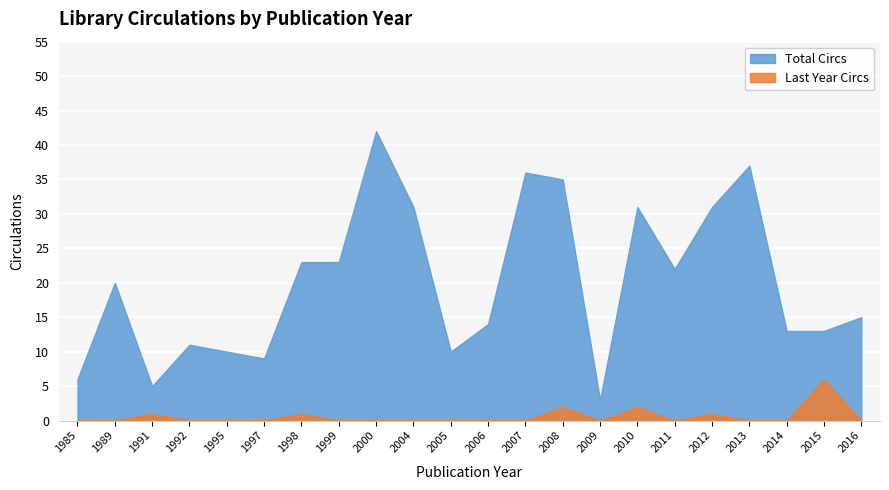

What is the average value of the Total Circs series?

20